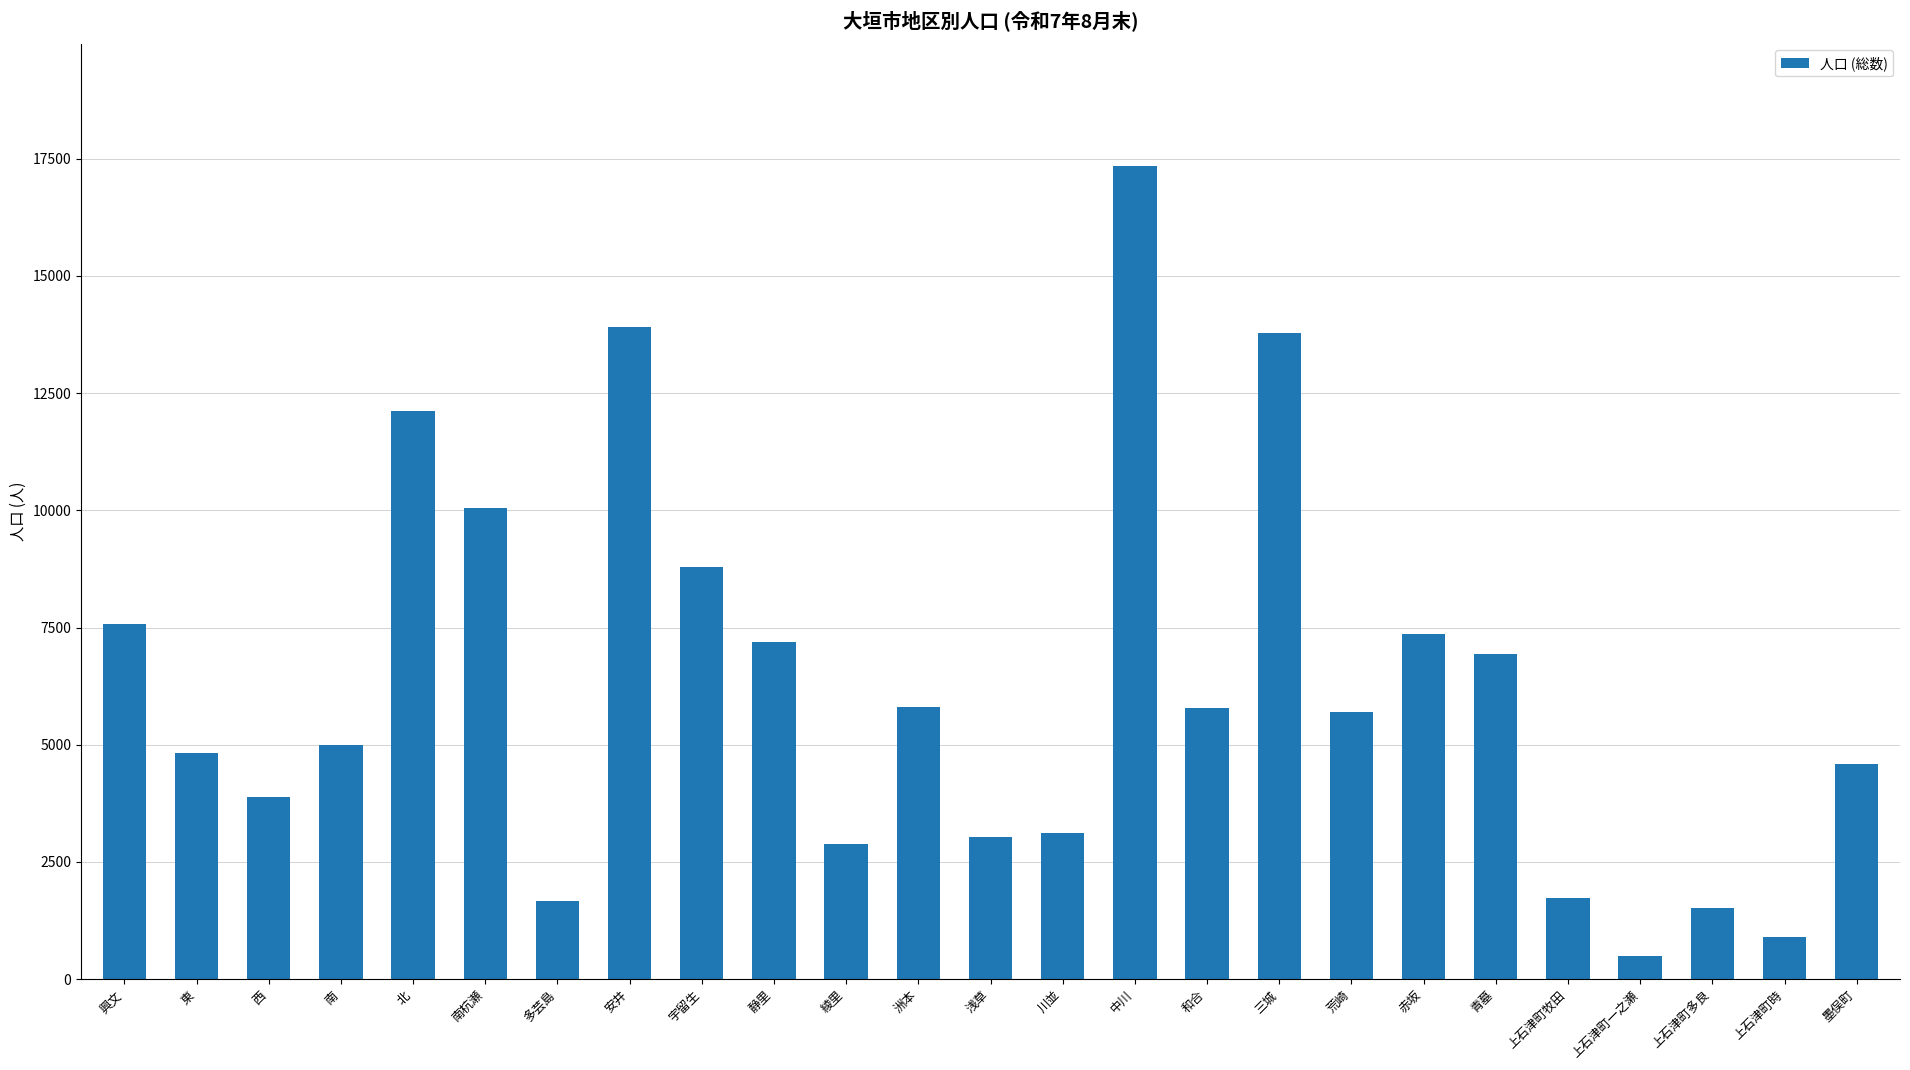

What is the label of the 7th bar from the left?

多芸島